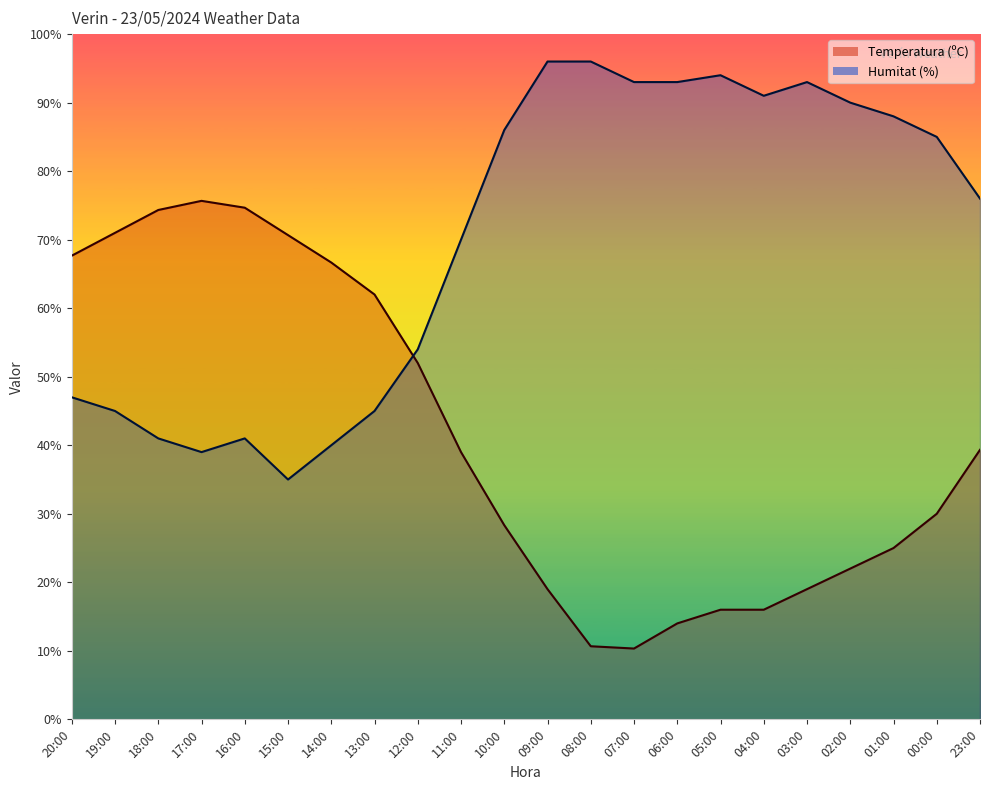

At which label does Temperatura (ºC) reach its minimum?

07:00